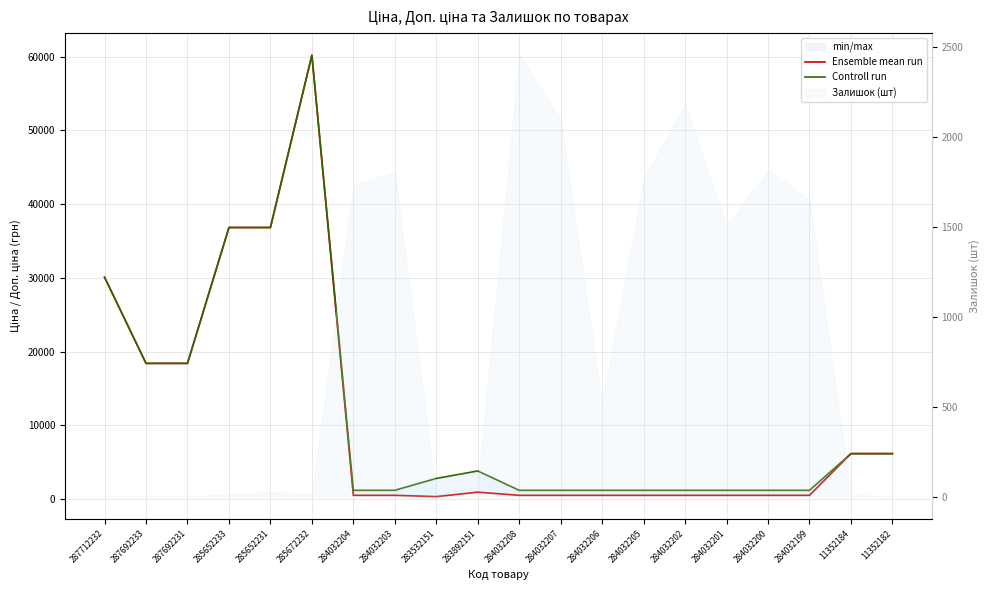

What is the total value across all series at 284032208?

1738.9